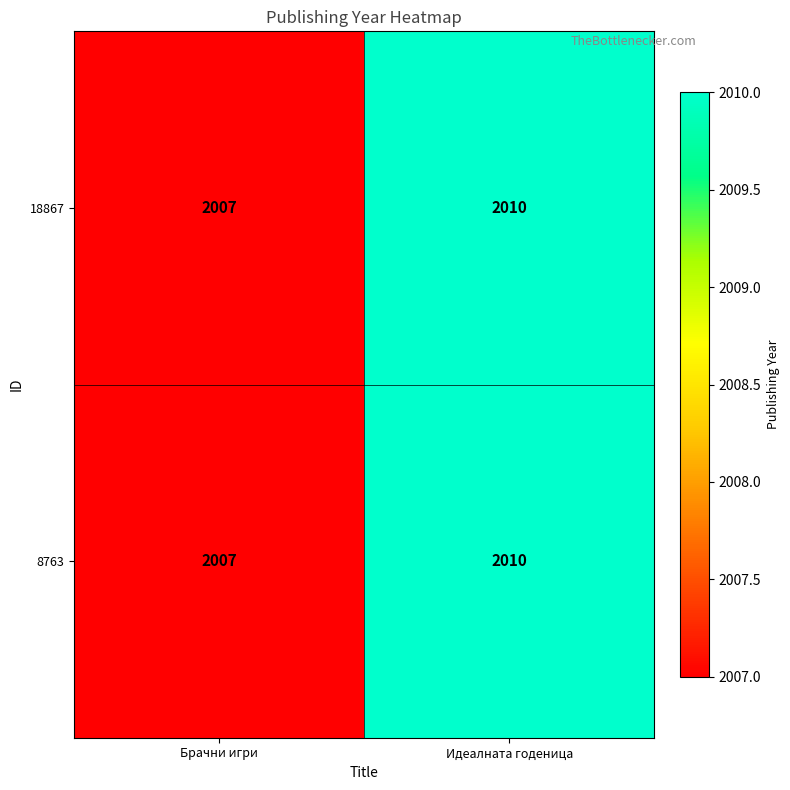

The 8763 series shows 2007 at Брачни игри. True or false?

True